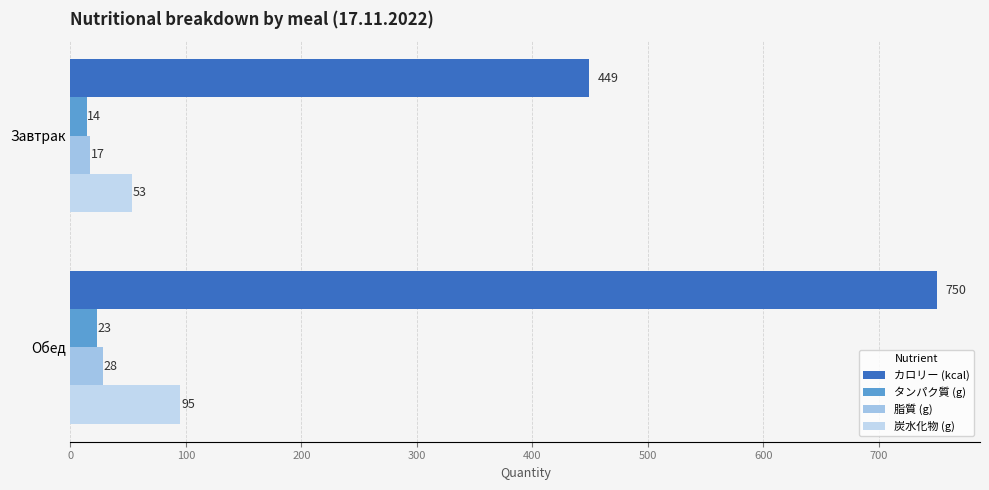

How many data points in タンパク質 (g) are less than 23?

1